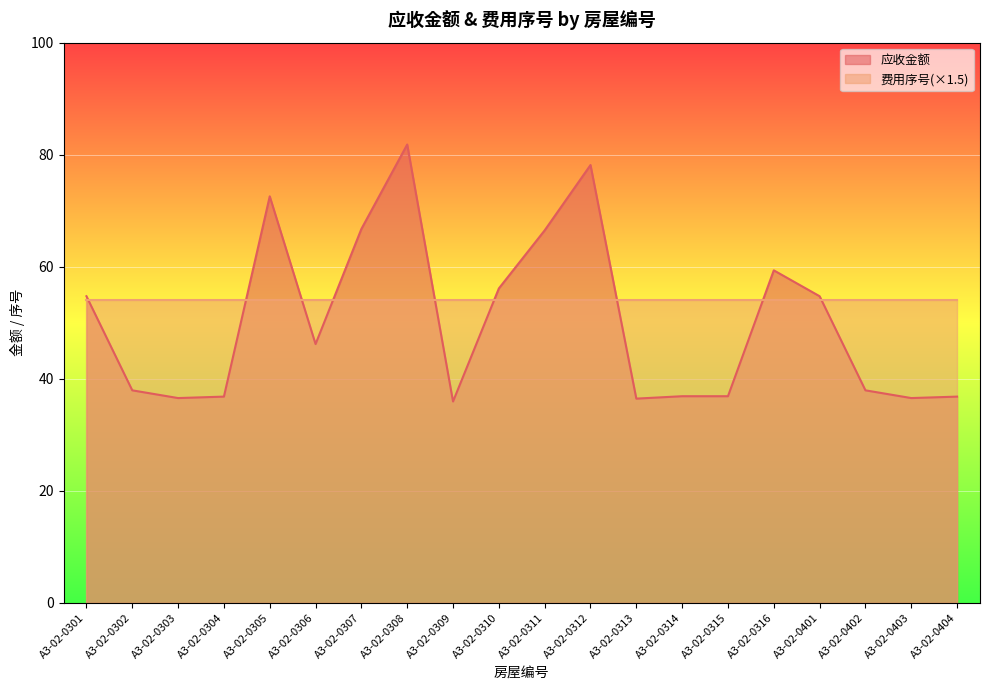

Approximately how many times larger is the value at A3-02-0306 compared to A3-02-0302?

1.2